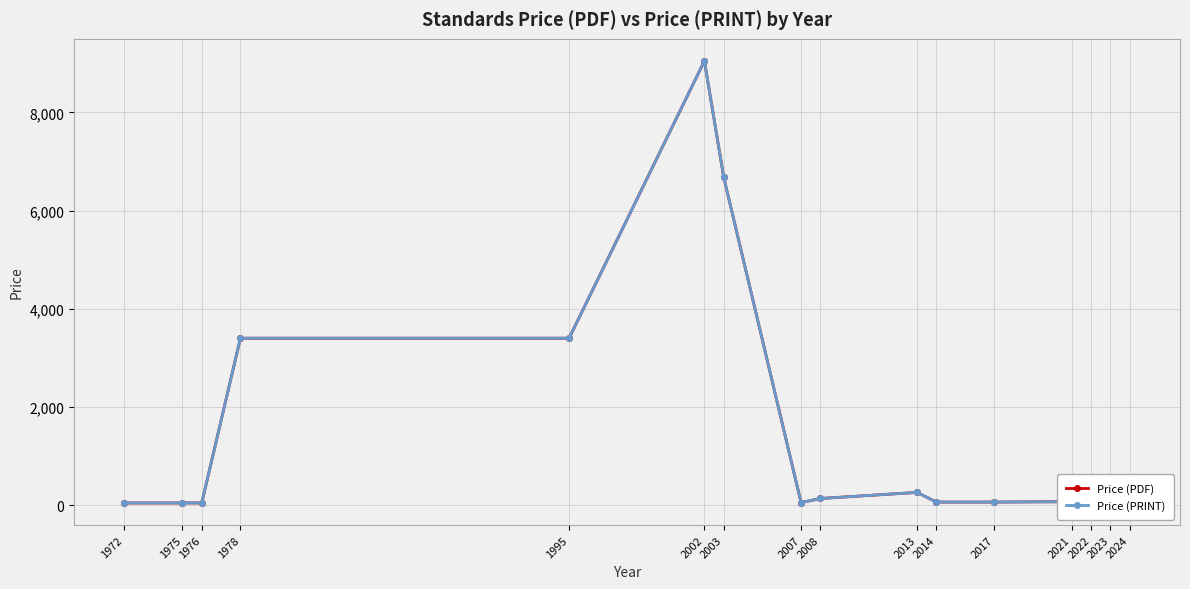

What is the value of the Price (PDF) point at the 11th from the left?

61.0